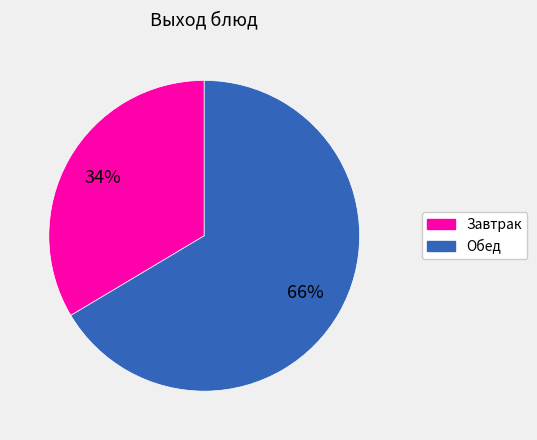

To the nearest percent, what is the average slice percentage?

50%